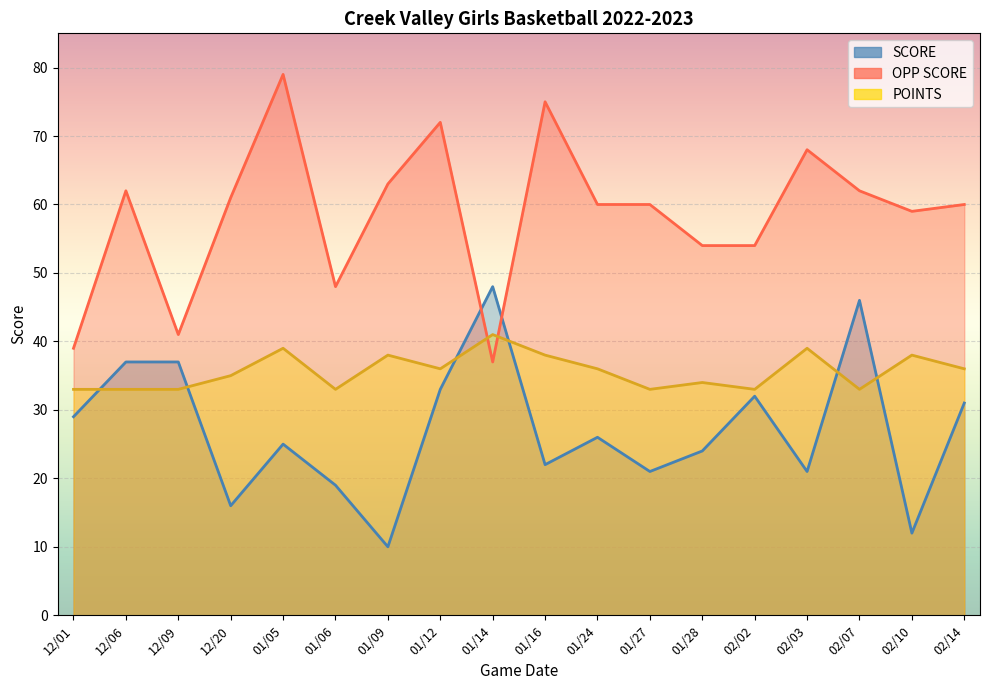

What is the average value of the OPP SCORE series?

59